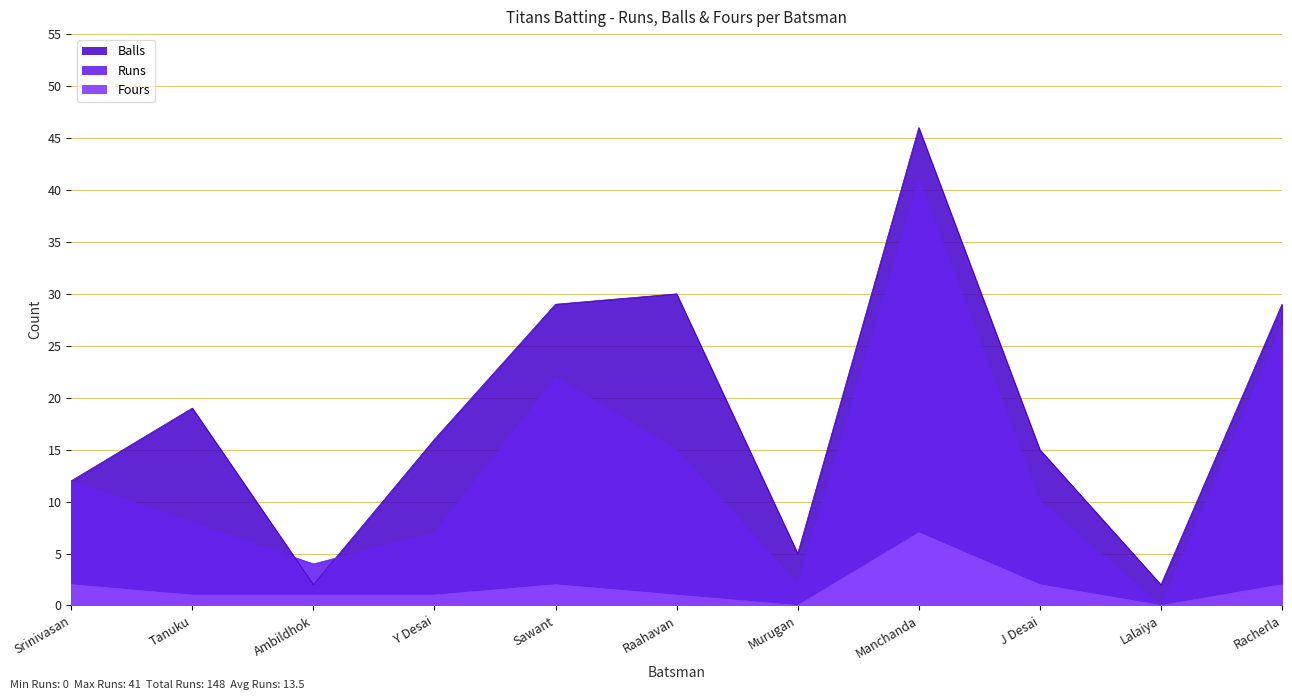

At how many categories does at least one series exceed 42?

1